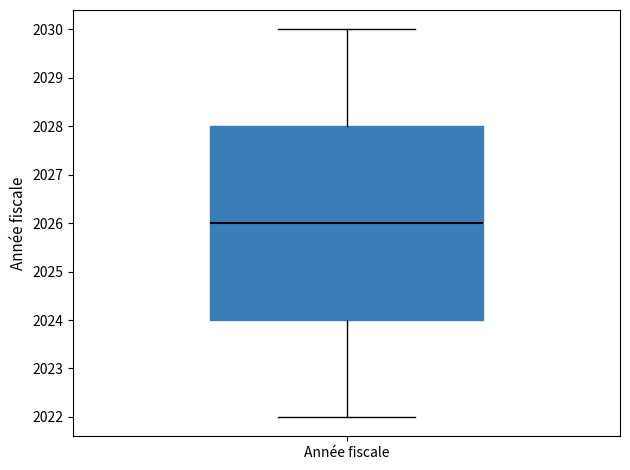

Read this box plot against the y-axis: the position of the median line, the range covered by the box, and the ends of both whiskers. The values are not printed on the chart, so give them approximately, as read against the axis.

median 2026, box 2024 to 2028, whiskers 2022 to 2030